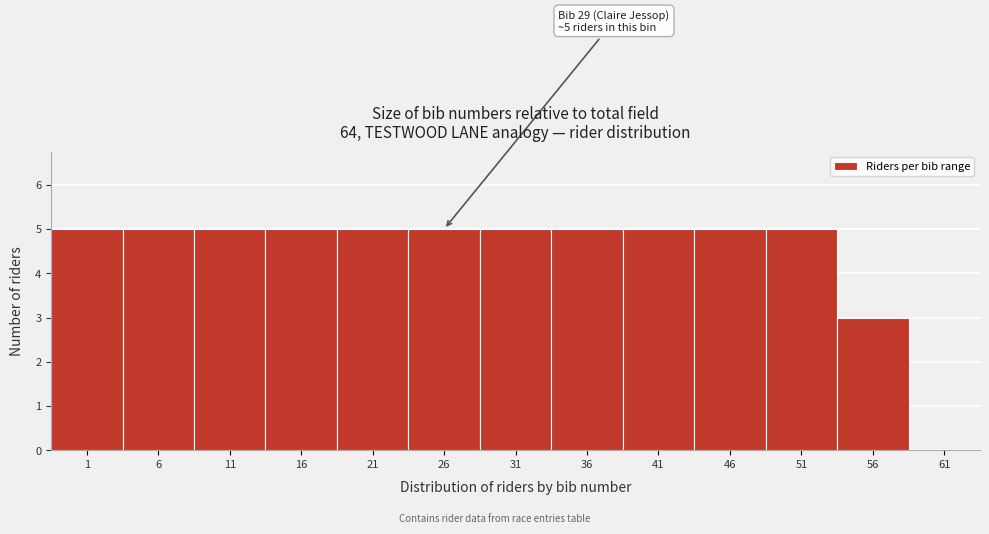

Reading left to right, what are all the values shown in this chart?

1=5	6=5	11=5	16=5	21=5	26=5	31=5	36=5	41=5	46=5	51=5	56=3	61=0